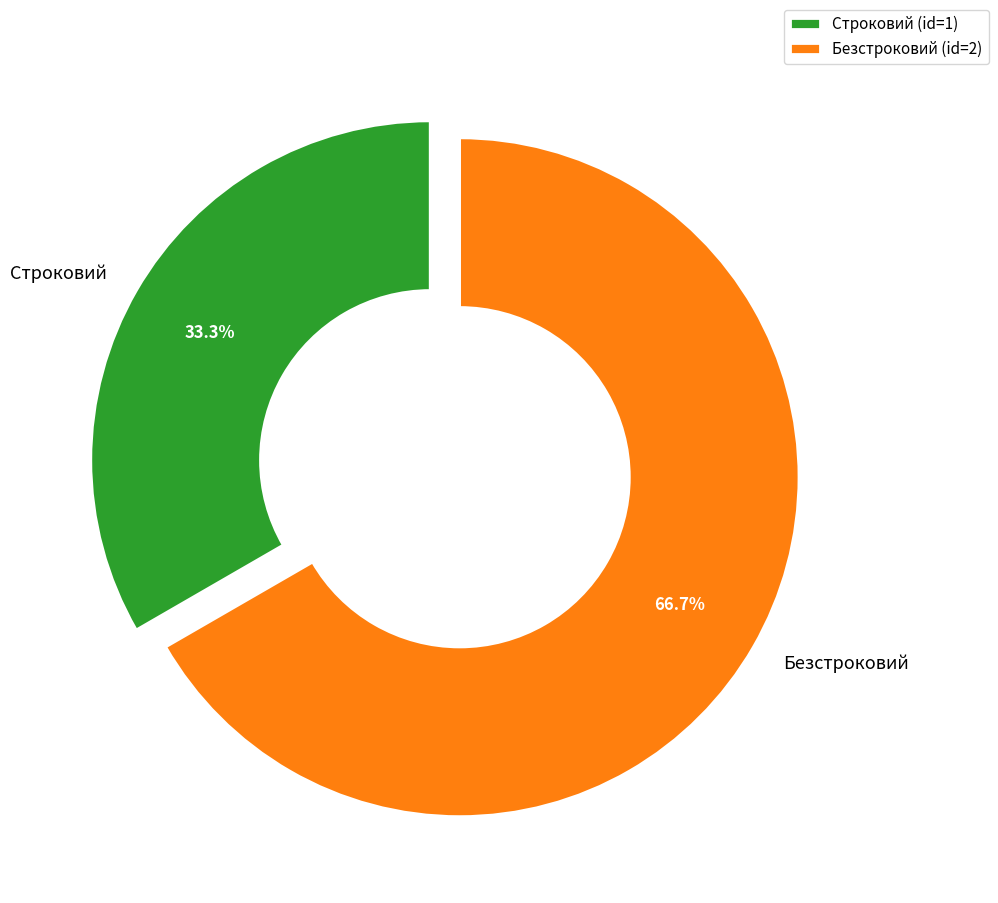

Which slice is the largest?

Безстроковий